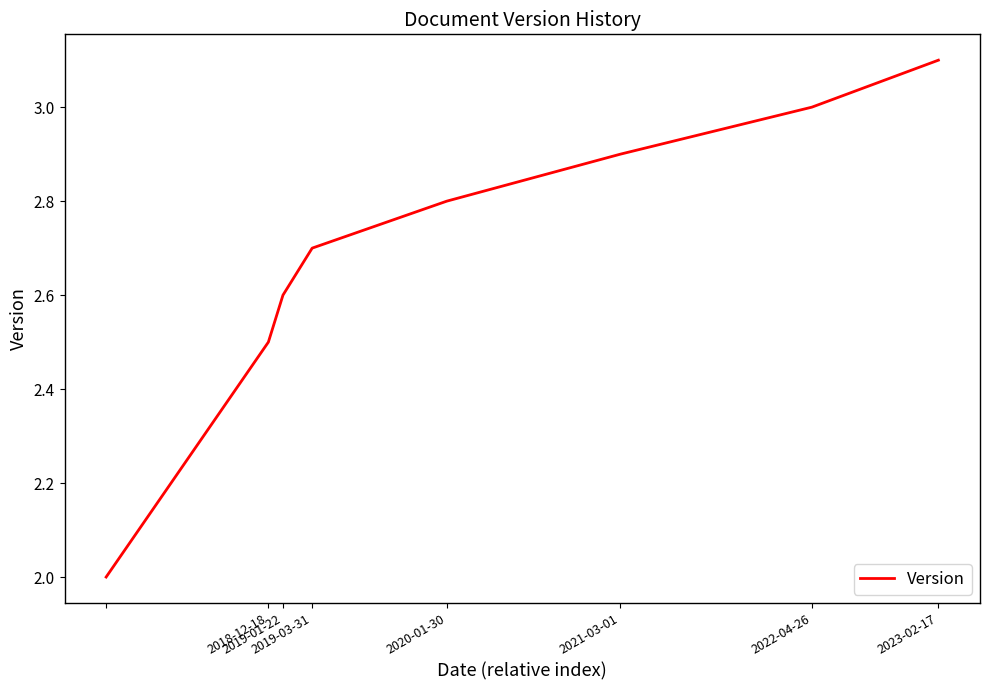

What is the difference between the maximum and minimum values?

1.1